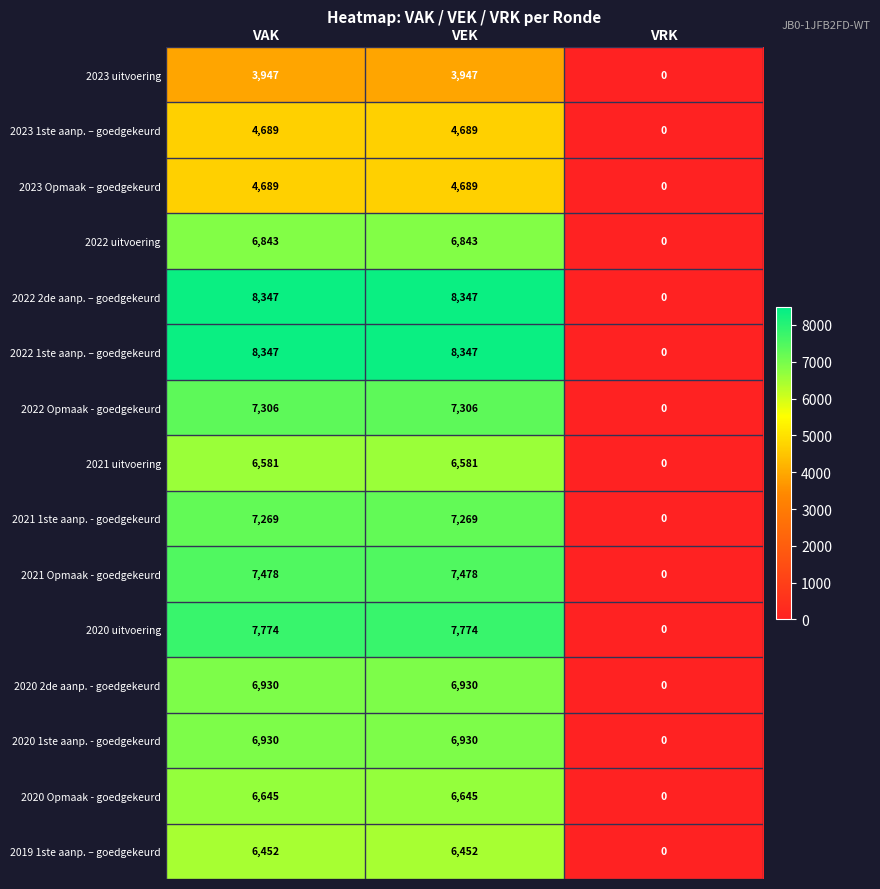

How many series are shown in this chart?

15